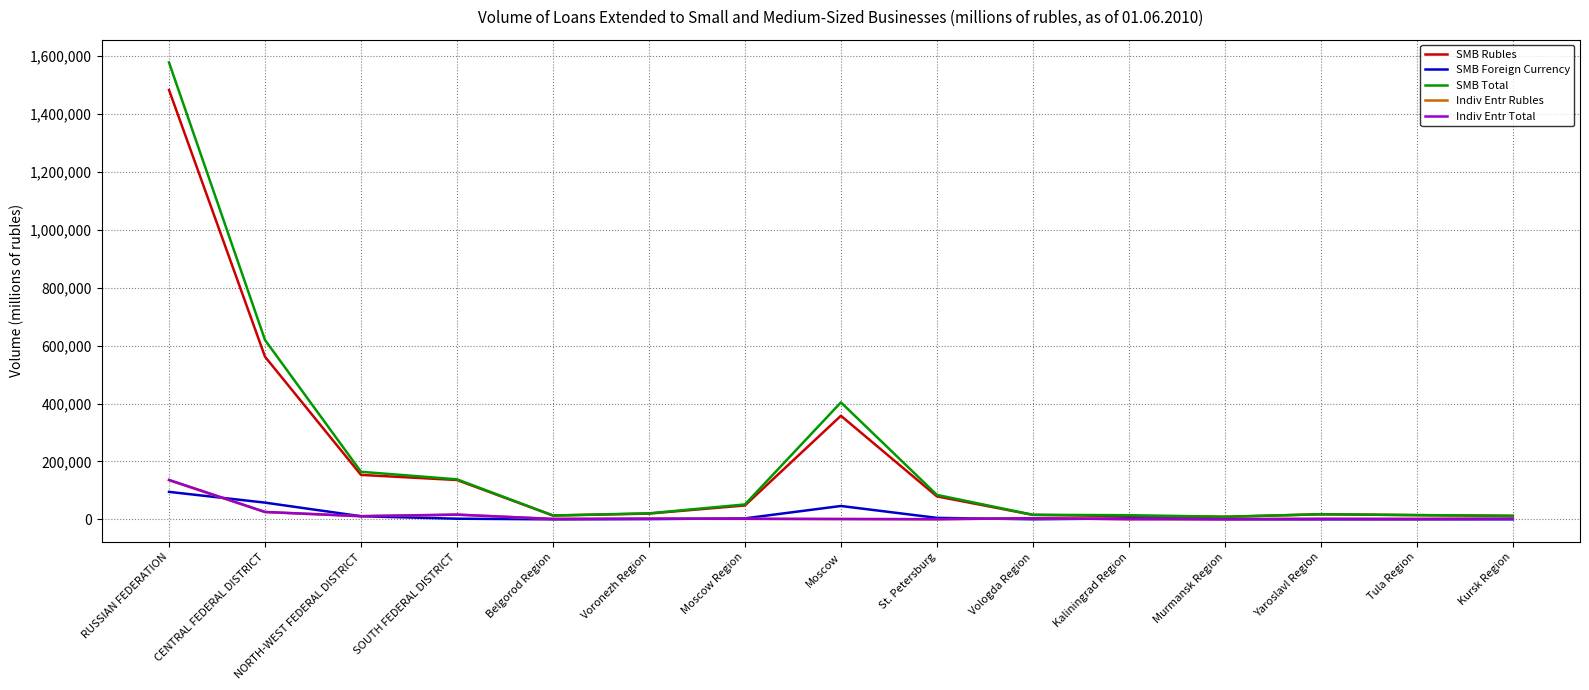

Which series has the widest spread of values?

SMB Total